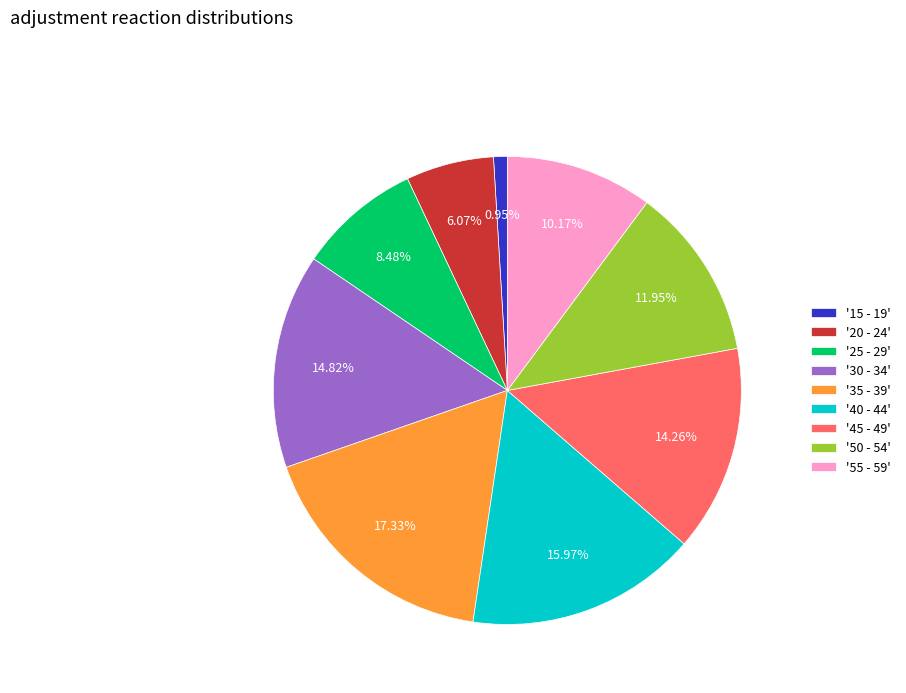

Is the sum of '40 - 44' and '30 - 34' greater than half?

No